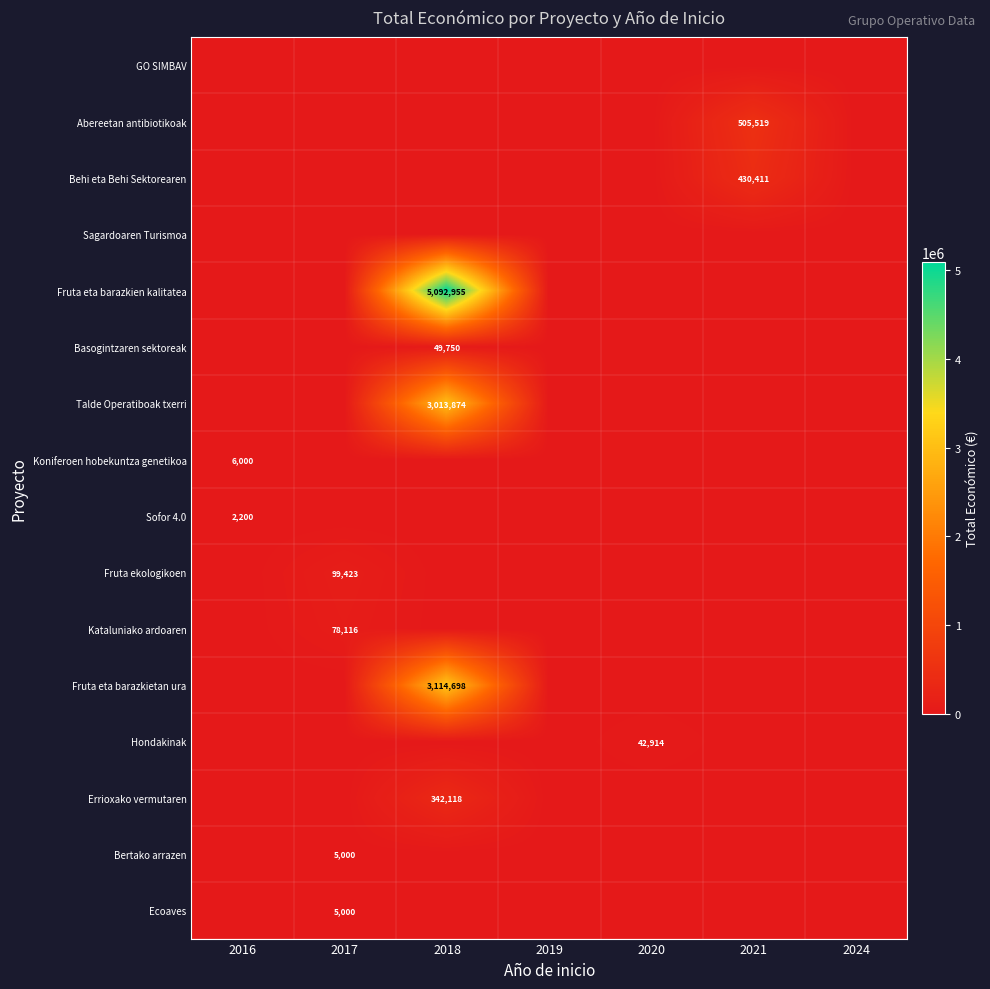

The Bertako arrazen series shows 2526 at 2017. True or false?

False